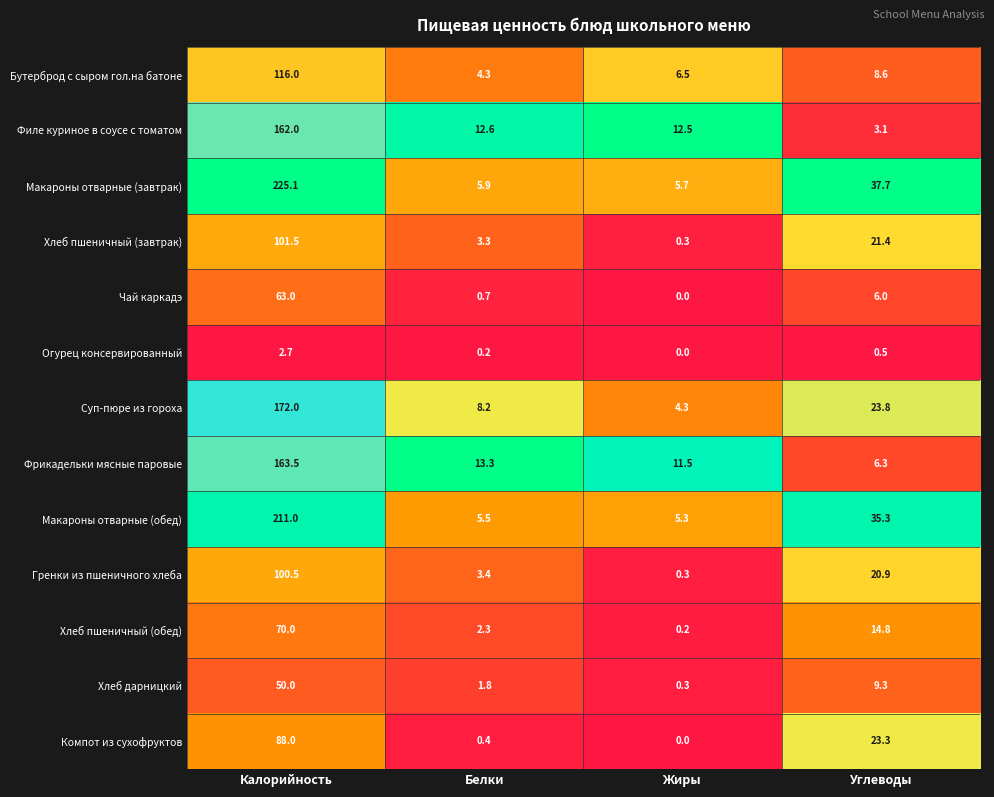

Rank the series at Калорийность from highest to lowest value.

Макароны отварные (завтрак), Макароны отварные (обед), Суп-пюре из гороха, Фрикадельки мясные паровые, Филе куриное в соусе с томатом, Бутерброд с сыром гол.на батоне, Хлеб пшеничный (завтрак), Гренки из пшеничного хлеба, Компот из сухофруктов, Хлеб пшеничный (обед), Чай каркадэ, Хлеб дарницкий, Огурец консервированный